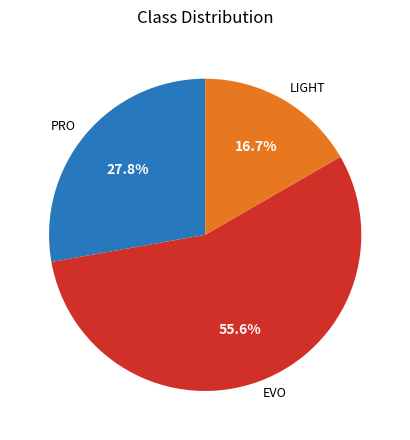

To the nearest percent, what is the difference between the EVO and LIGHT slice percentages?

39%